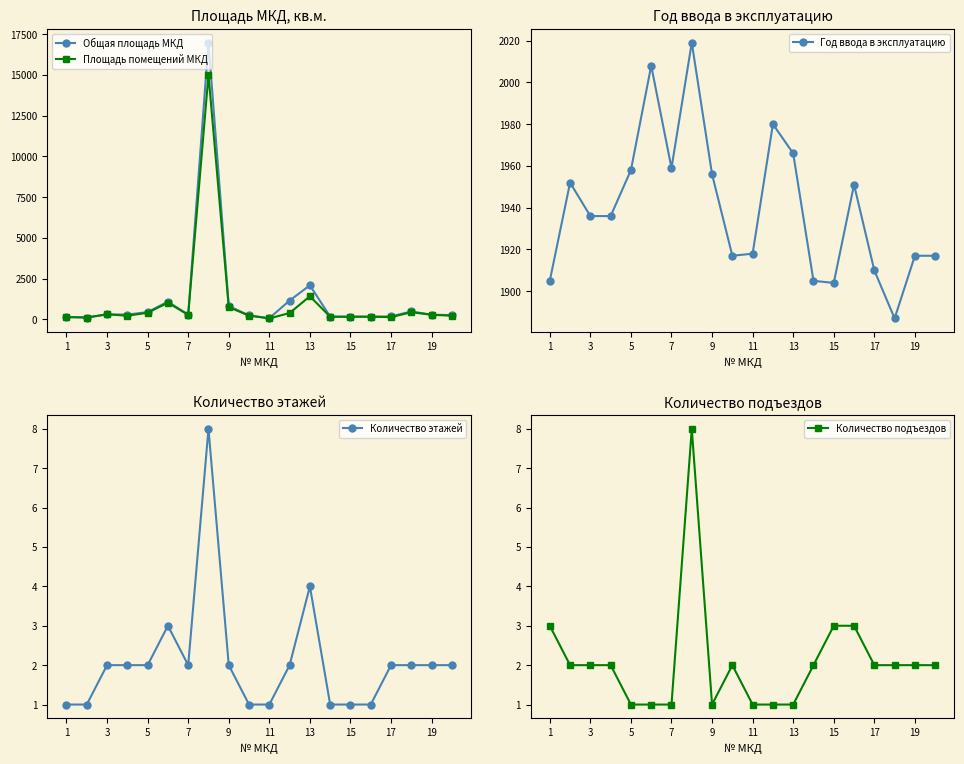

In Площадь помещений МКД, how many points are higher than both neighbors (excluding endpoints)?

6